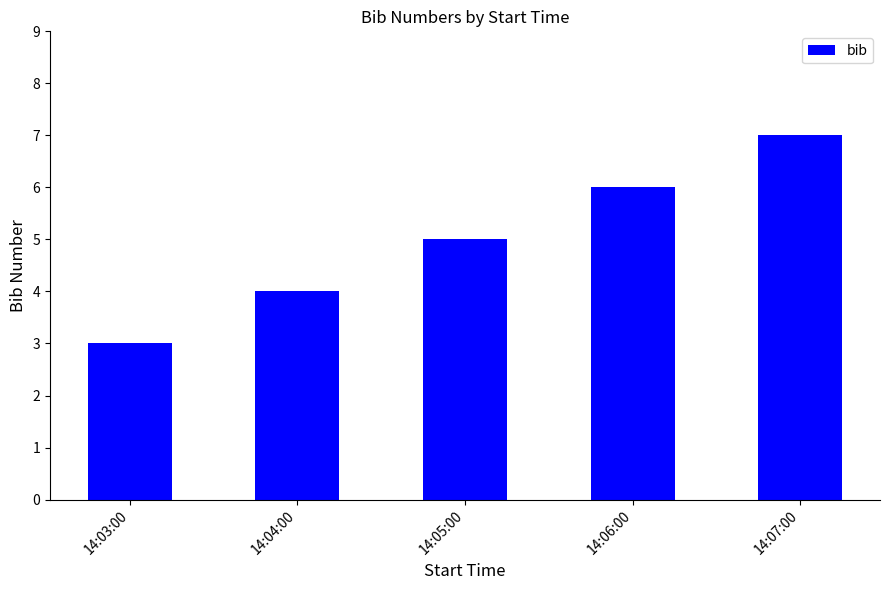

What is the label of the 2nd bar from the right?

14:06:00